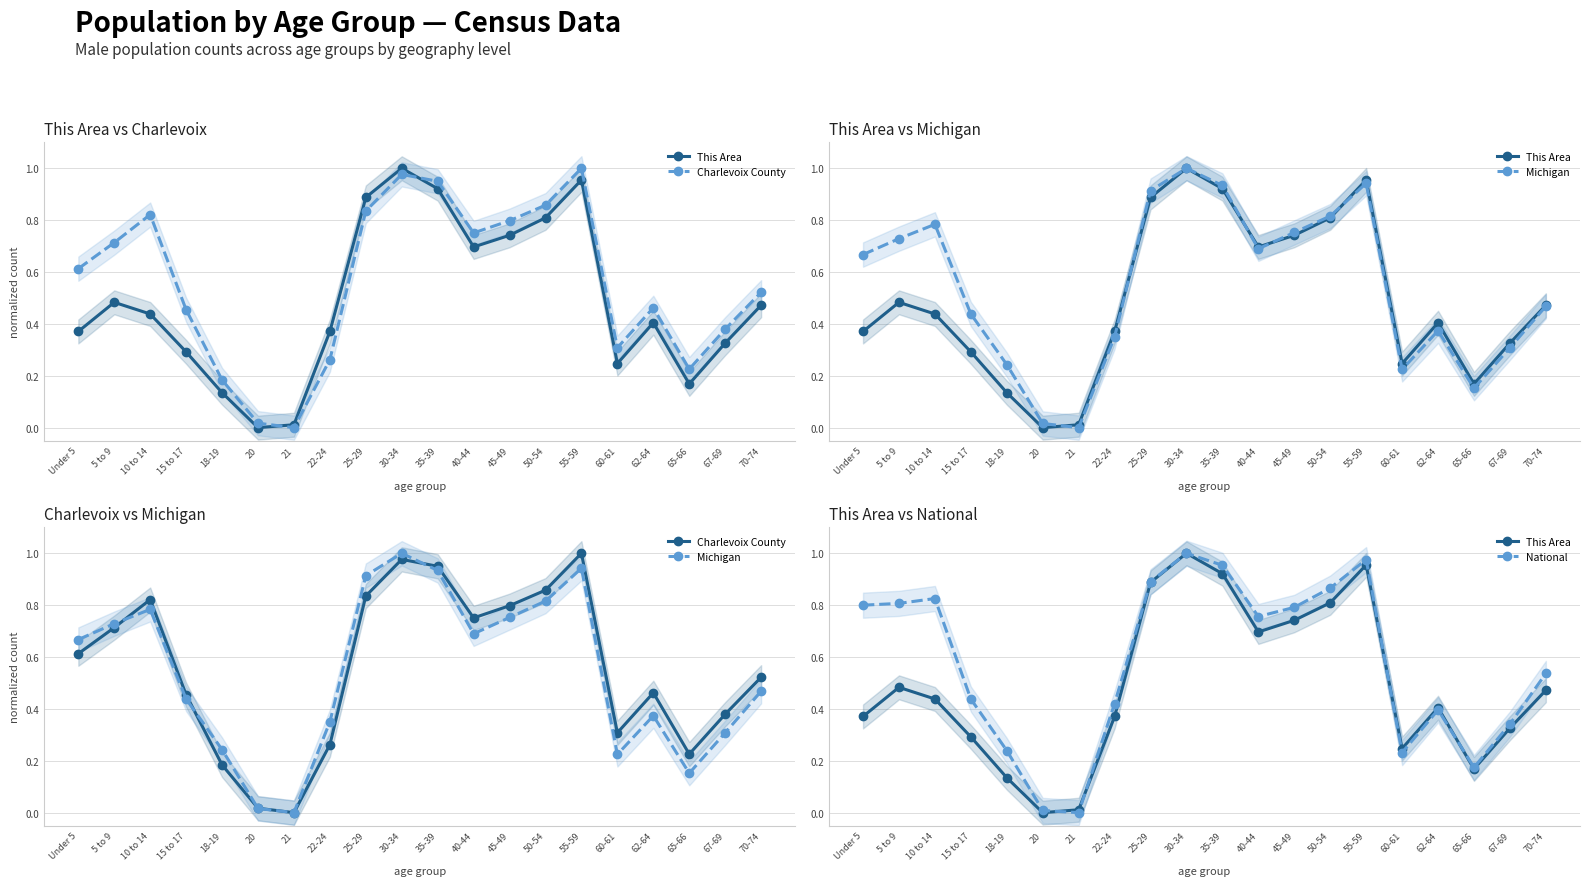

How many lines are shown in the chart?

4